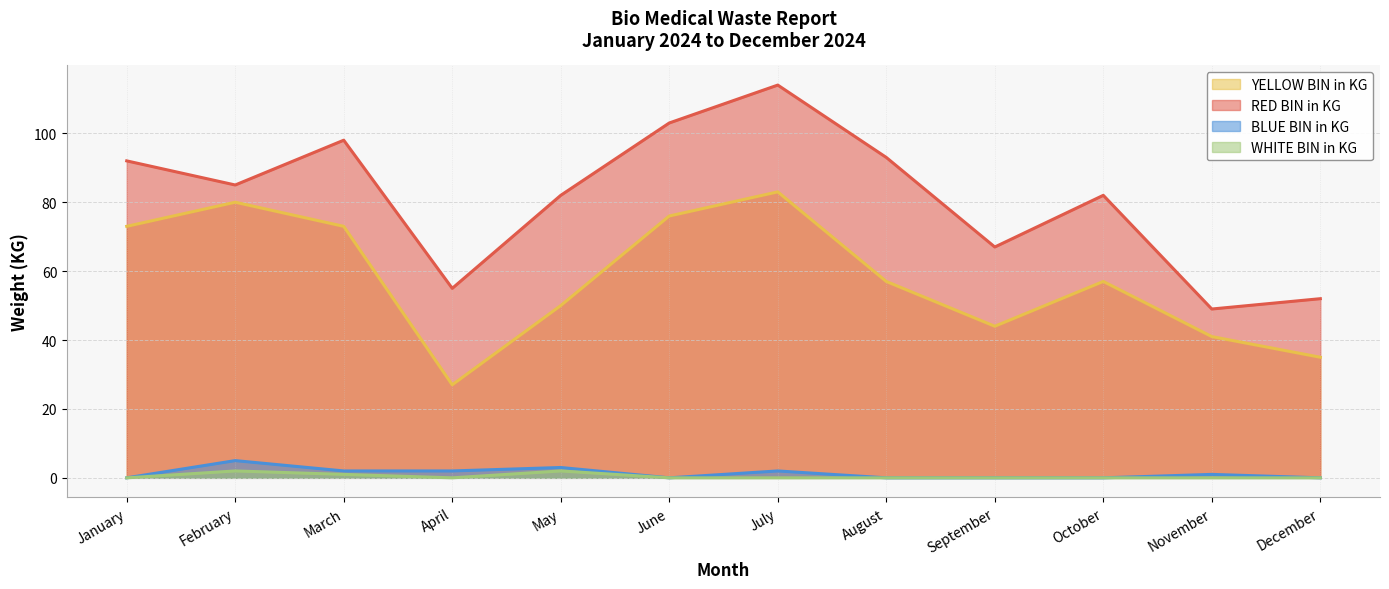

What is the difference between the highest and lowest values at November?

49